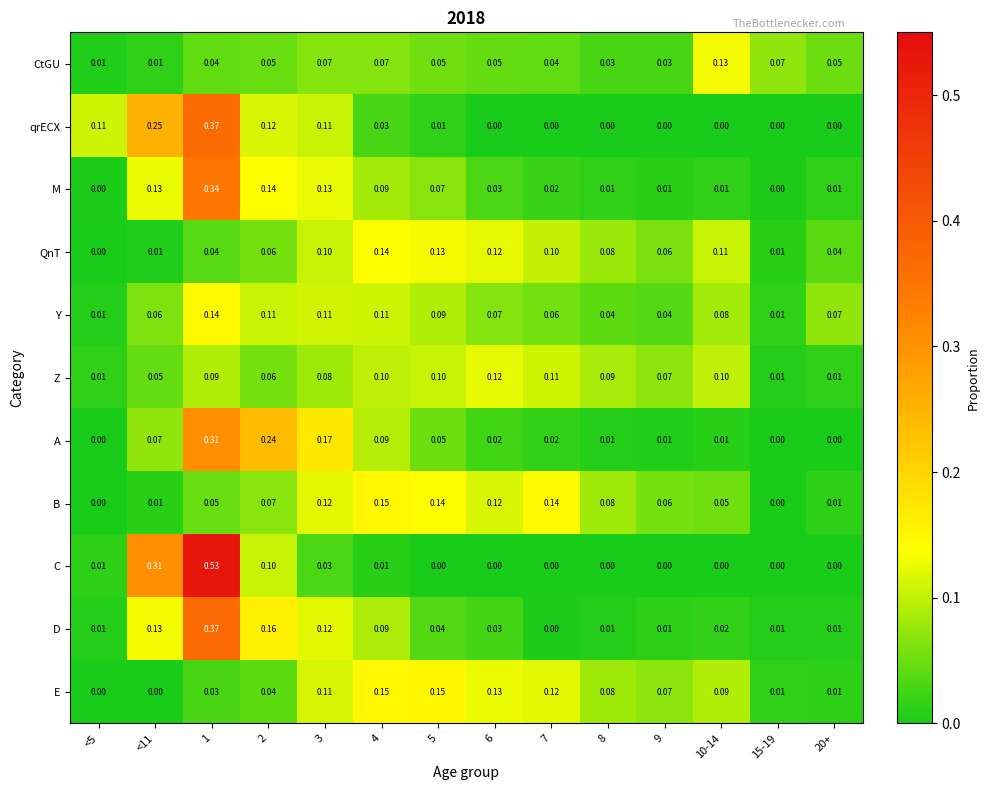

Which series has the largest total across all categories?

D